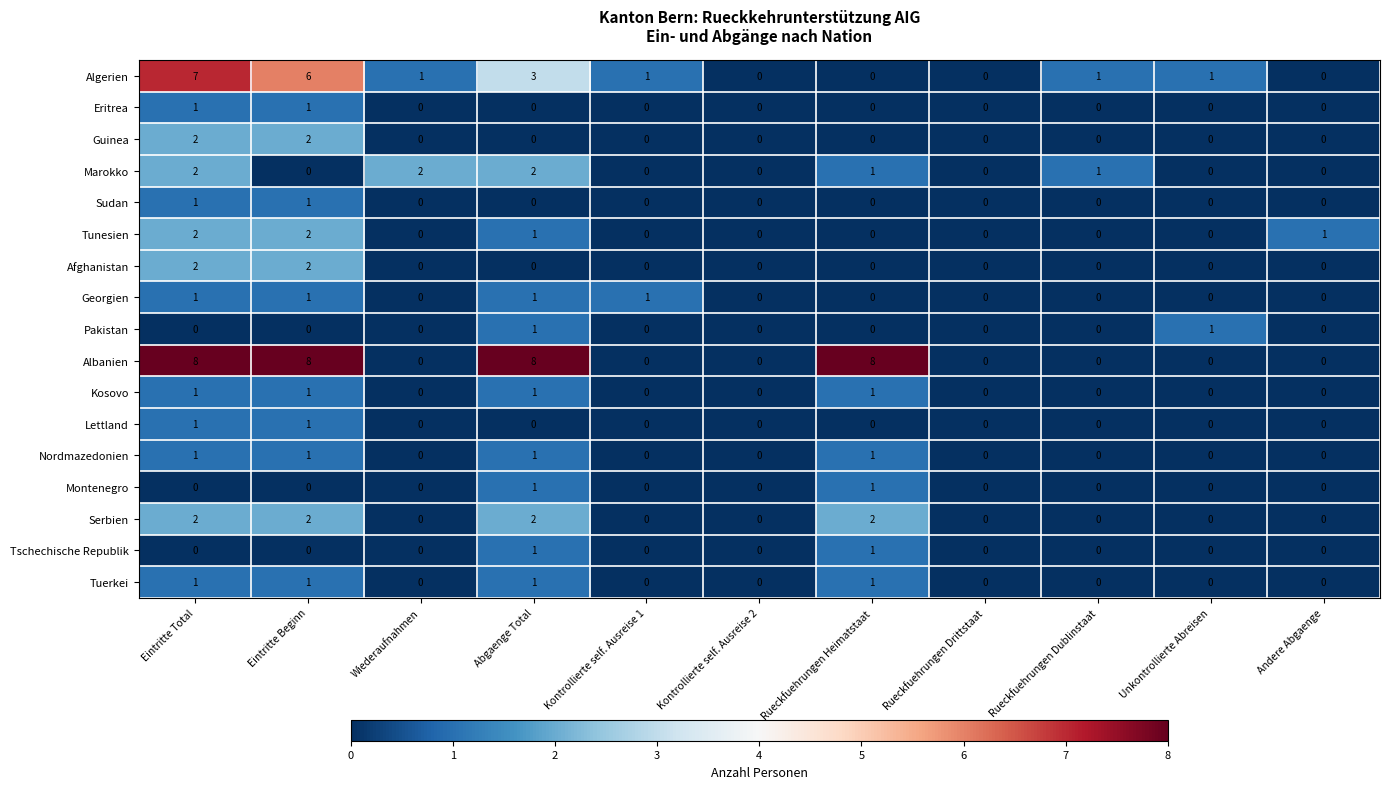

What is the spread (max minus min) of values at Eintritte Total?

8